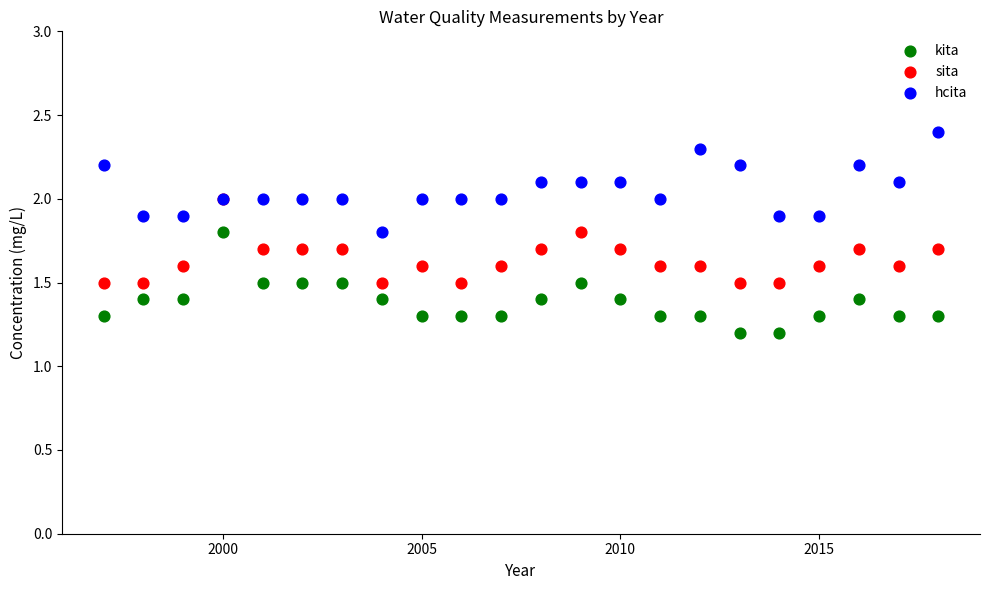

Which series contains the highest Y value?

hcita